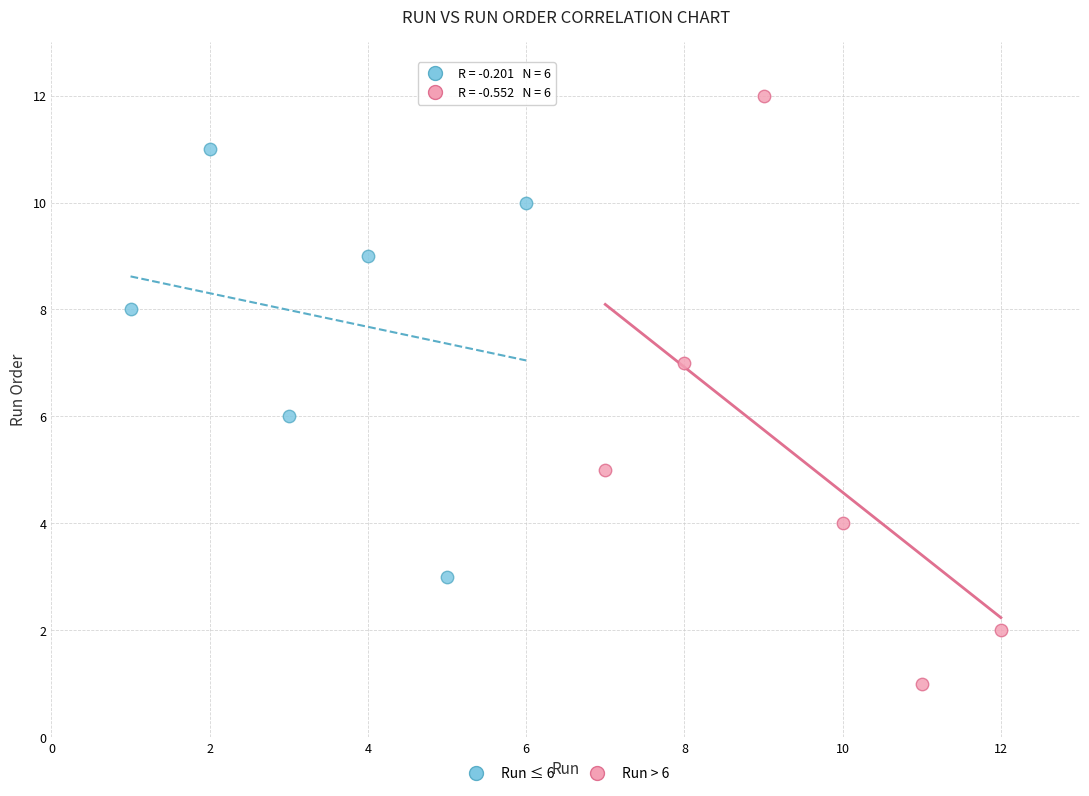

Which series reaches the maximum Y coordinate?

Run > 6